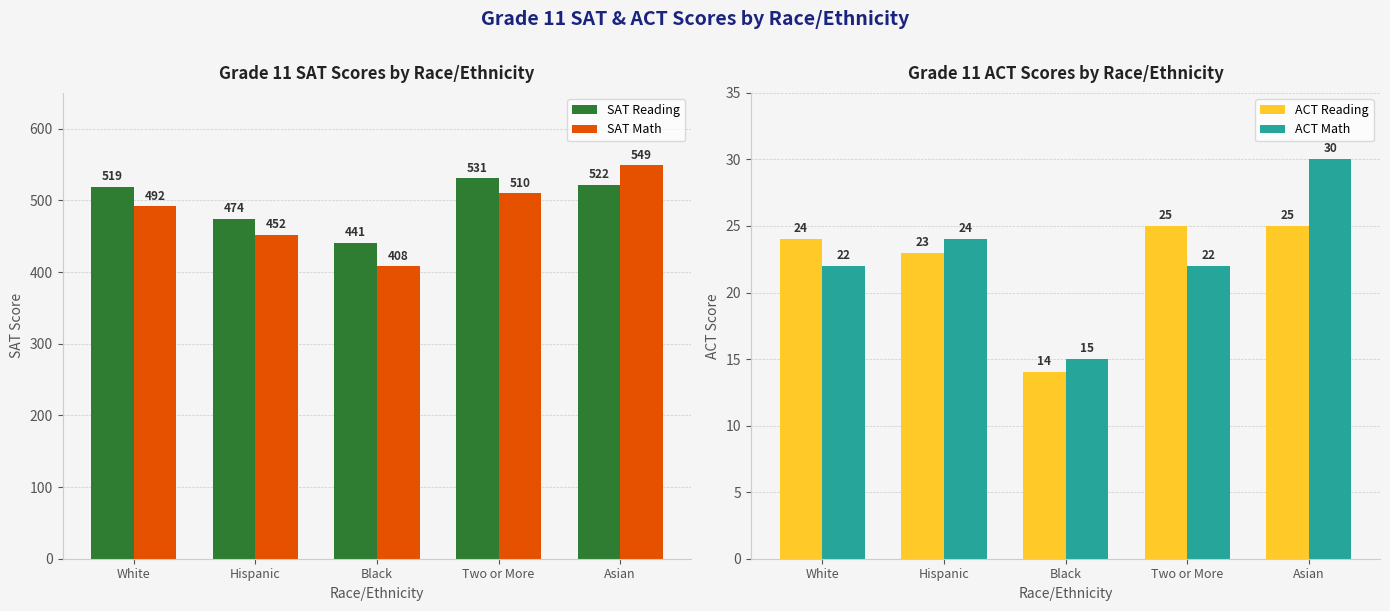

List the labels in order of ACT Math value, smallest first.

Black, White, Two or More, Hispanic, Asian